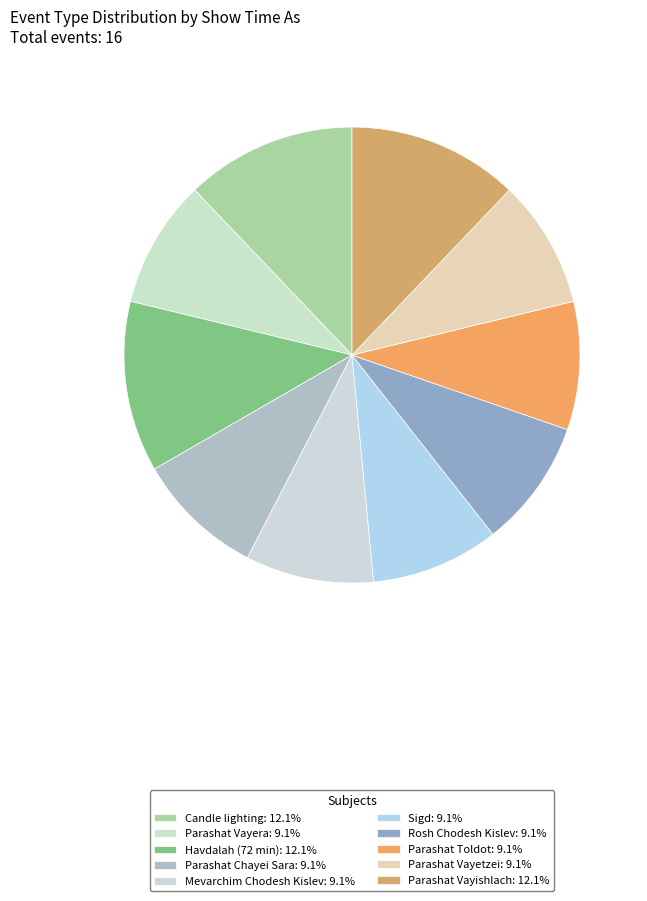

Rank the categories by value from highest to lowest.

Candle lighting, Havdalah (72 min), Parashat Vayishlach, Parashat Vayera, Parashat Chayei Sara, Mevarchim Chodesh Kislev, Sigd, Rosh Chodesh Kislev, Parashat Toldot, Parashat Vayetzei